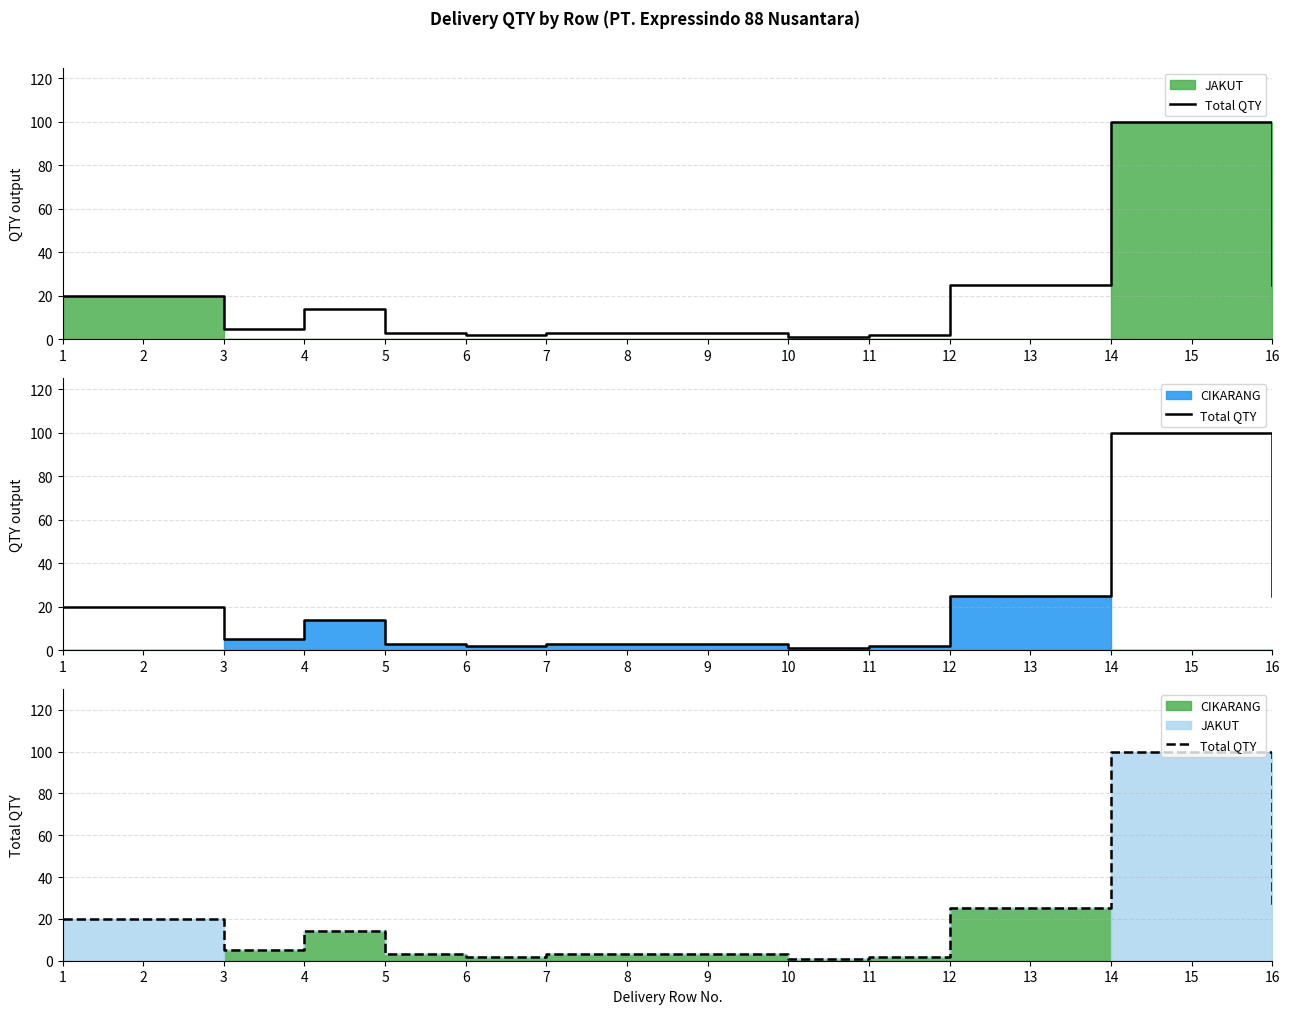

How many categories are shown in the chart?

16